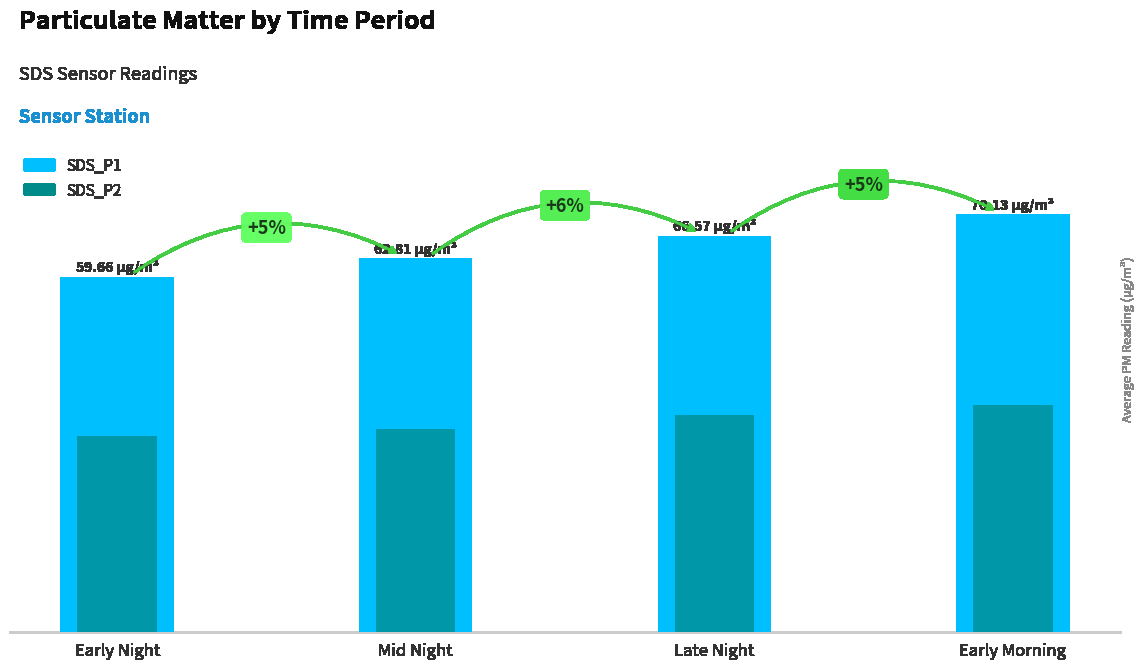

Rank the series by their maximum value, from highest to lowest.

SDS_P1, SDS_P2